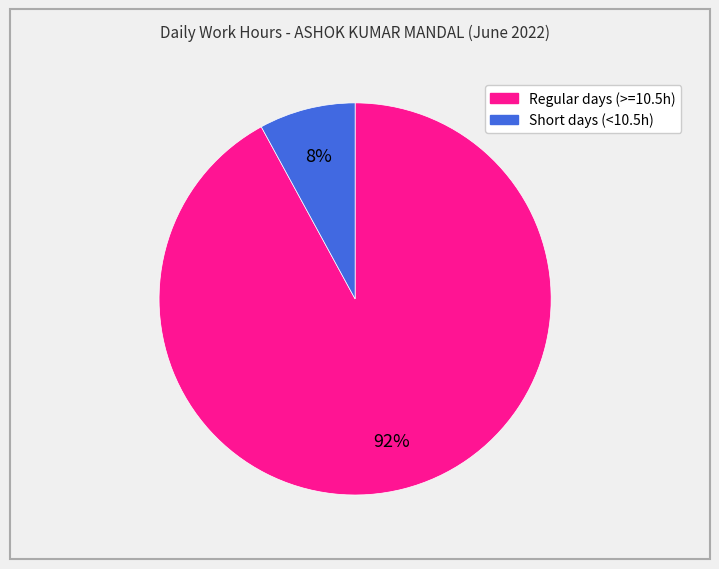

How many segments does this pie chart have?

2